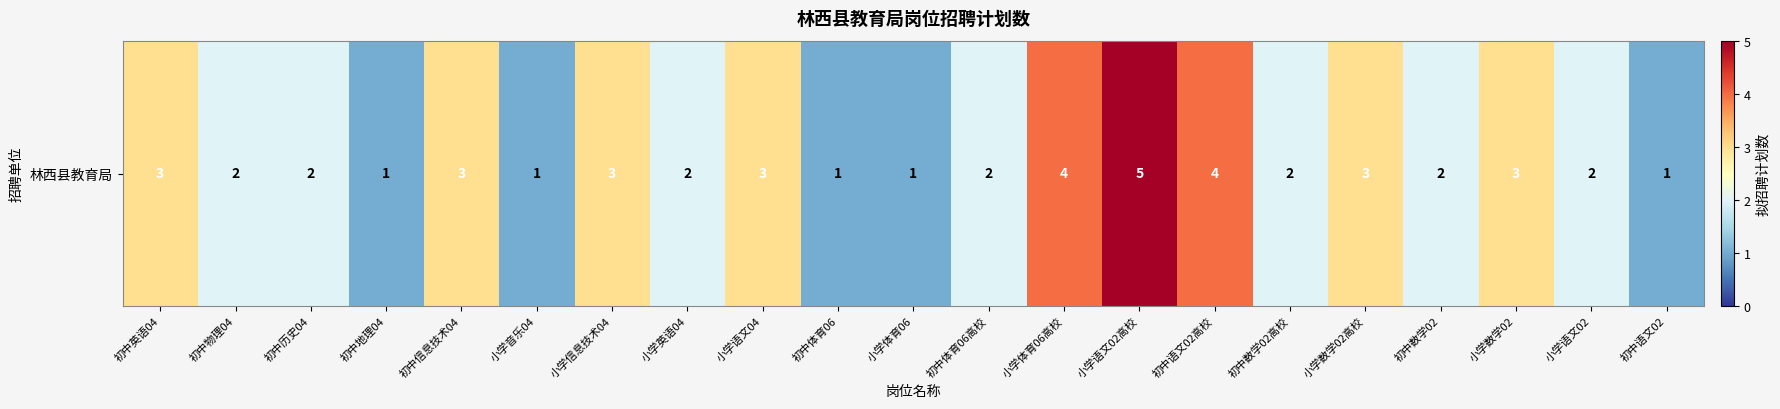

What is the difference between the values at 初中语文02高校 and 小学音乐04?

3